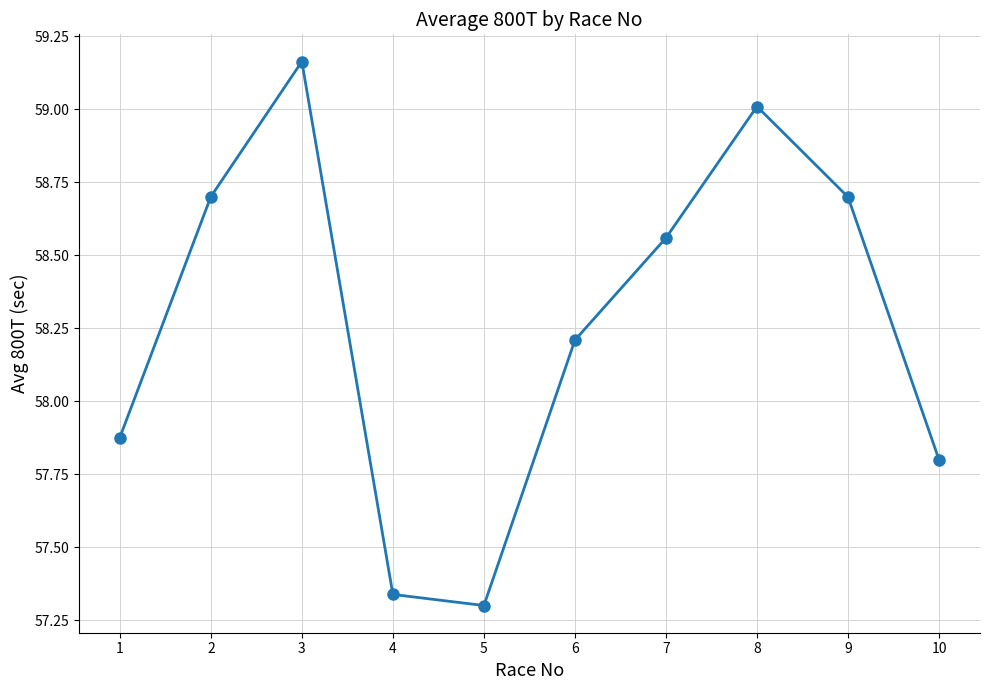

How many interior local peaks (higher than both neighbors) does the data have?

2